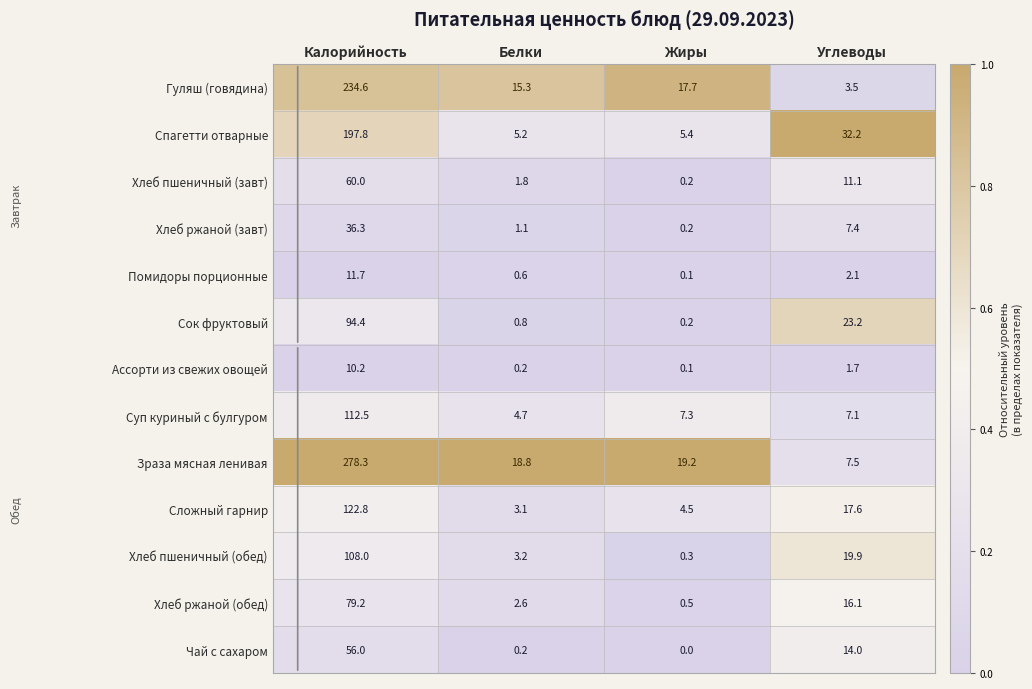

At which label is Чай с сахаром closest to 28?

Углеводы